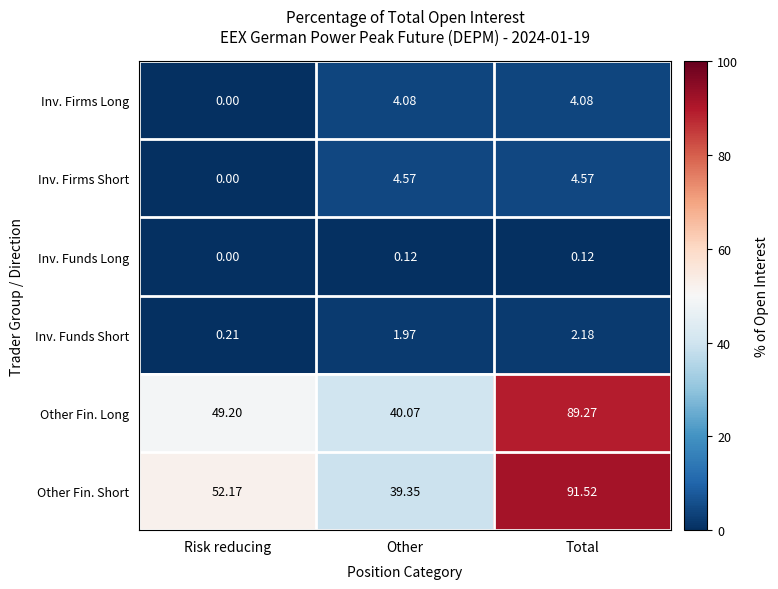

Count the number of categories in the chart.

3